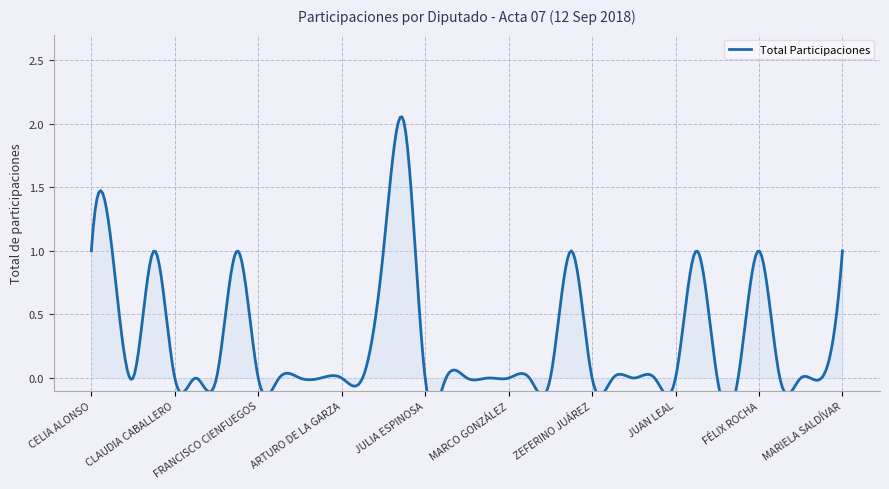

What is the difference between the second highest and minimum values?

1